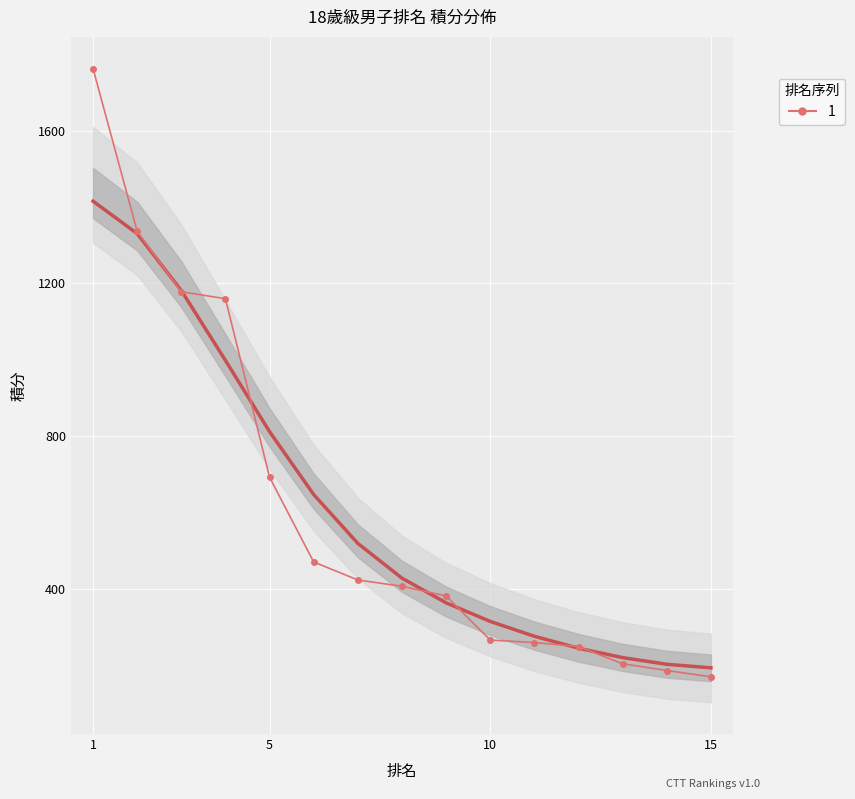

Count the number of values greater than 406.

8